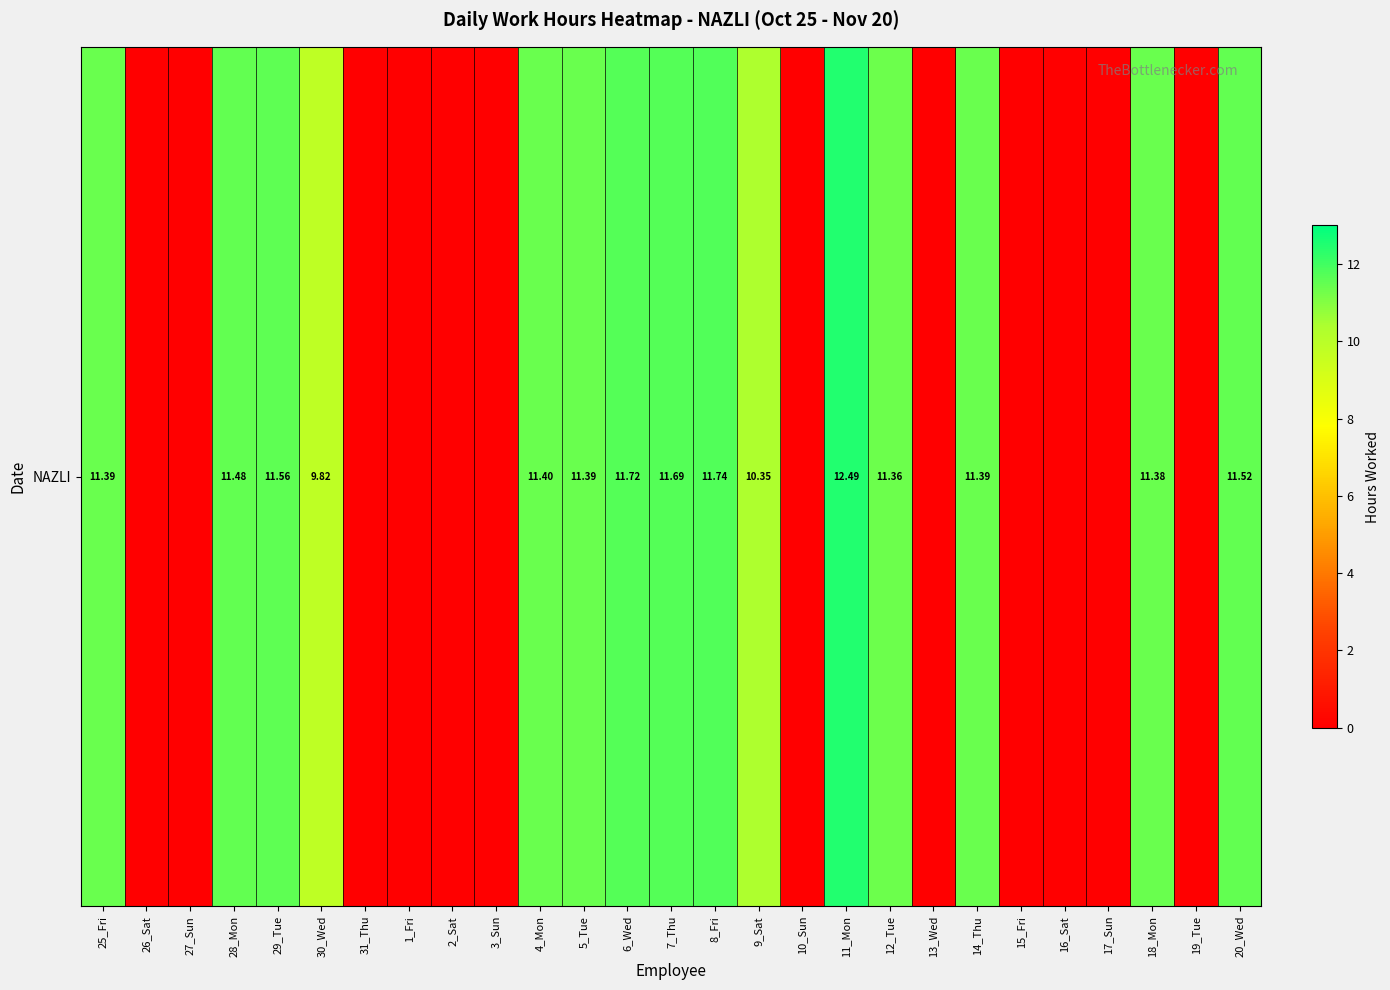

Reading left to right, what are all the values shown in this chart?

11.4	0.0	0.0	11.5	11.6	9.8	0.0	0.0	0.0	0.0	11.4	11.4	11.7	11.7	11.7	10.3	0.0	12.5	11.4	0.0	11.4	0.0	0.0	0.0	11.4	0.0	11.5